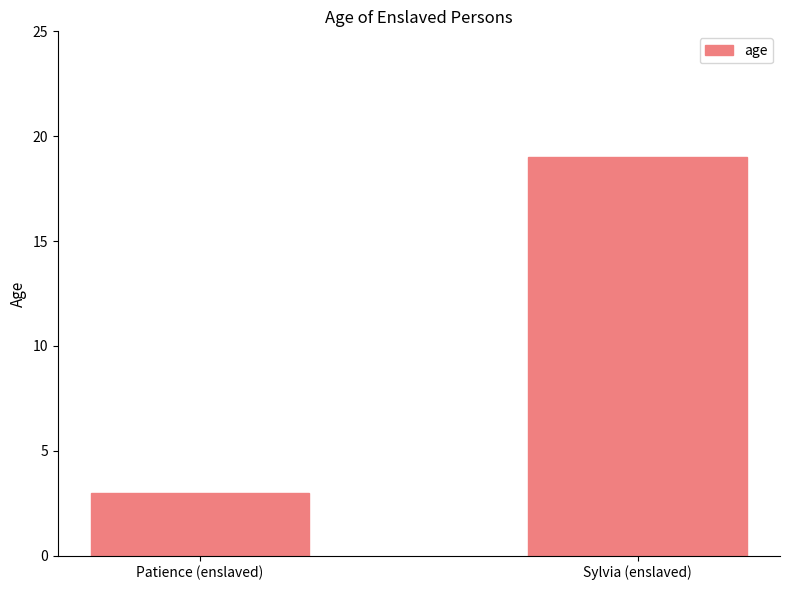

Approximately how many times larger is the value at Patience (enslaved) compared to Sylvia (enslaved)?

0.2